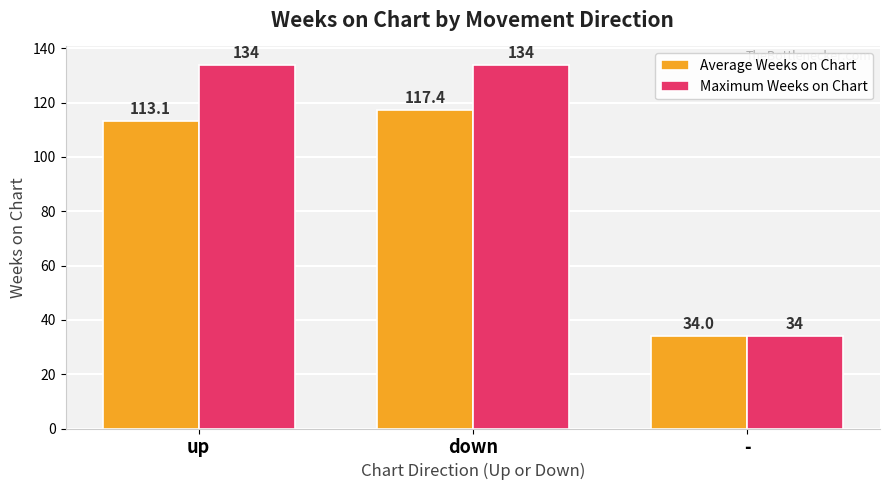

What is the label of the 3rd bar from the right?

up